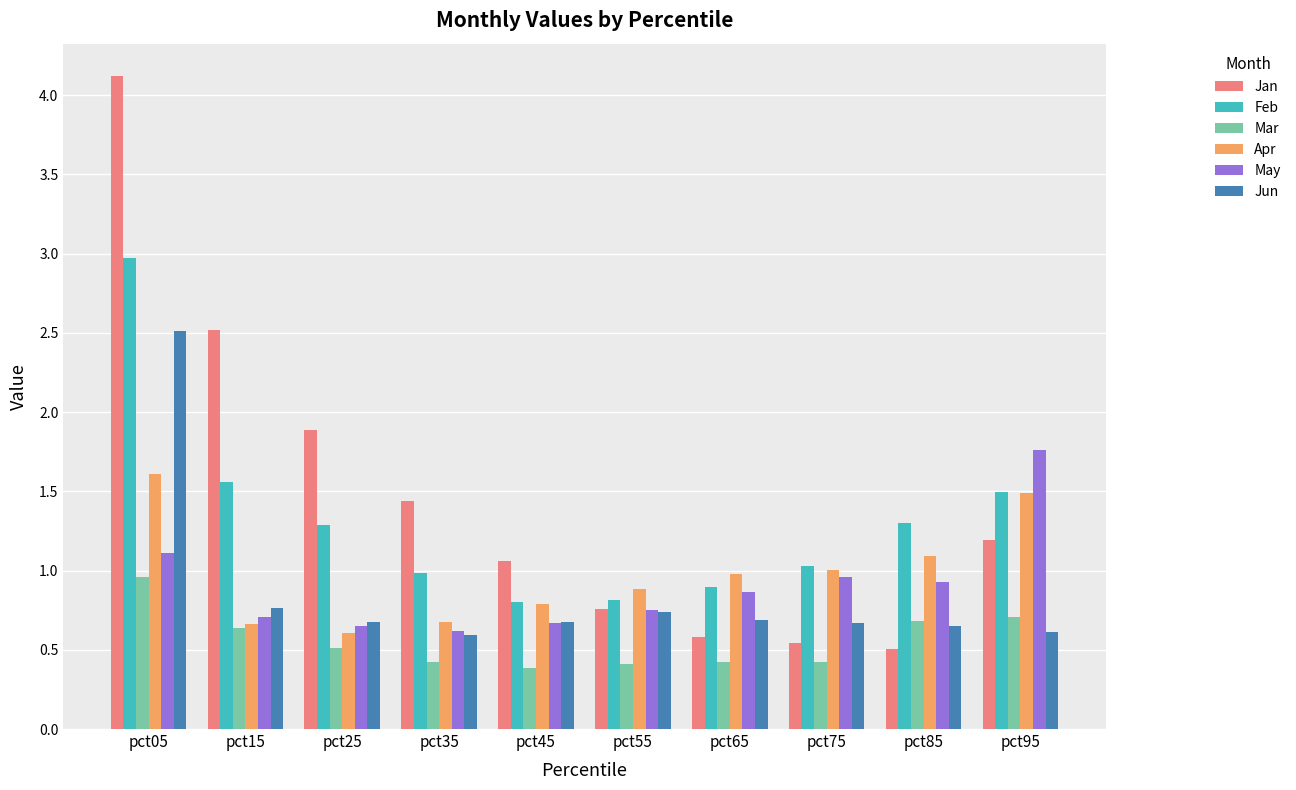

Which category has the highest value across all series?

pct05